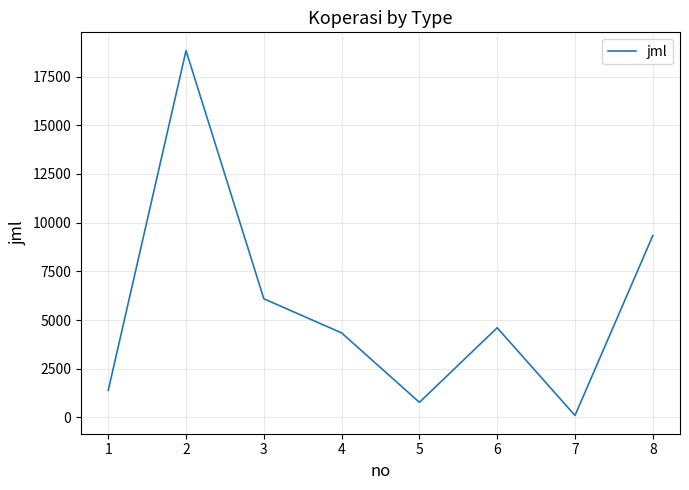

What is the maximum value shown in the chart?

18831